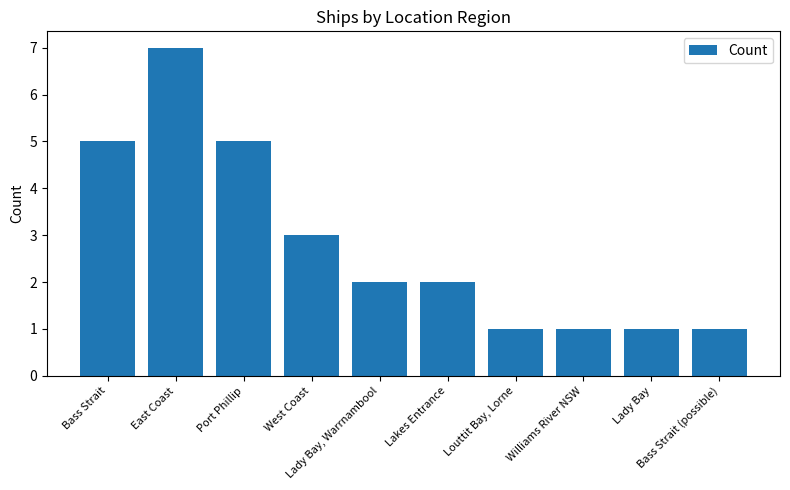

What is the greatest value displayed?

7